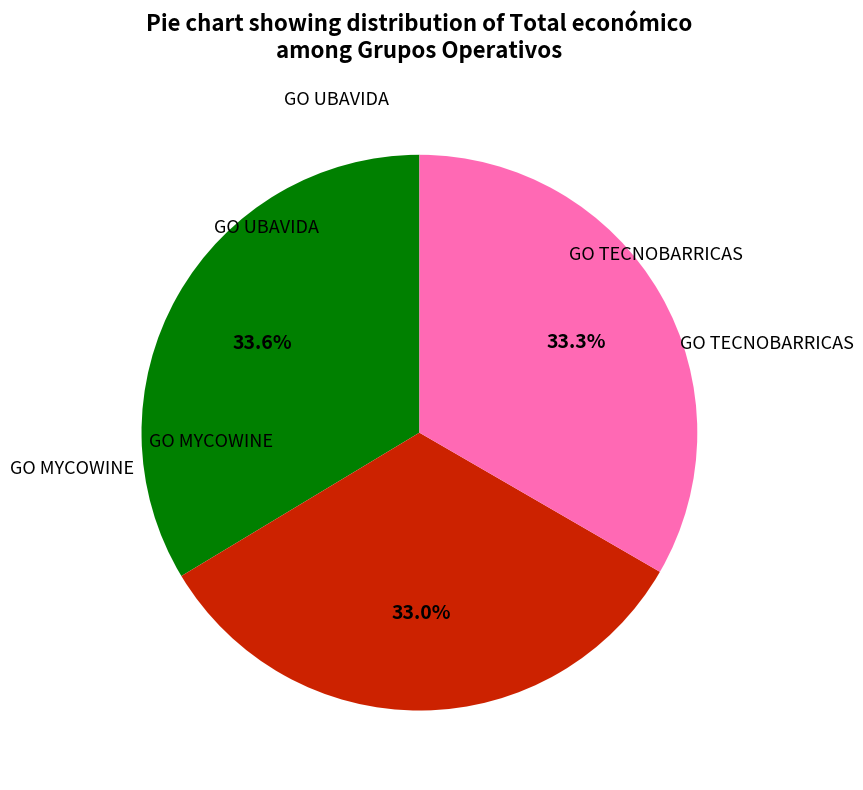

Does any single category account for the majority?

No